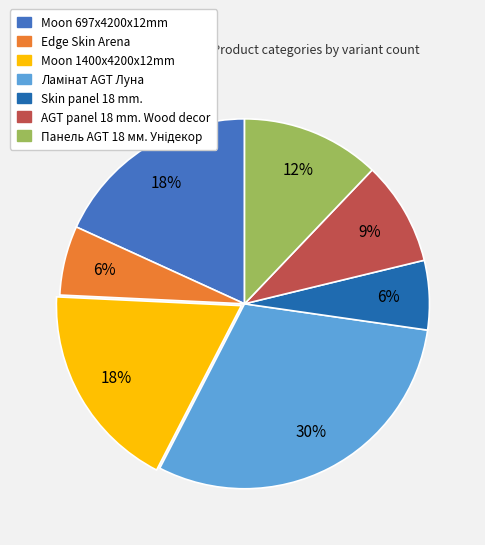

To the nearest percent, what portion does Edge Skin Arena represent?

6%